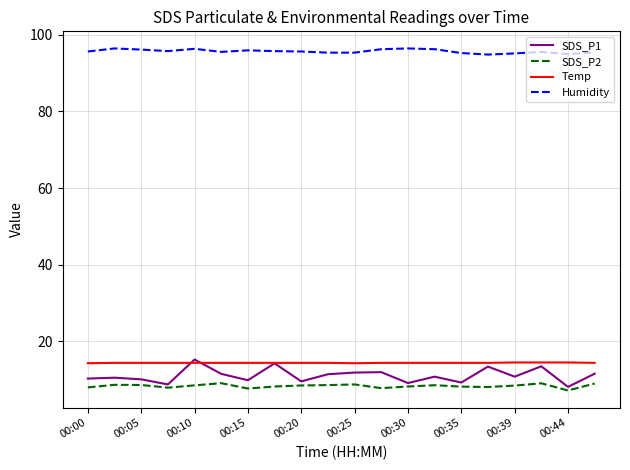

What is the smallest value displayed?

7.2